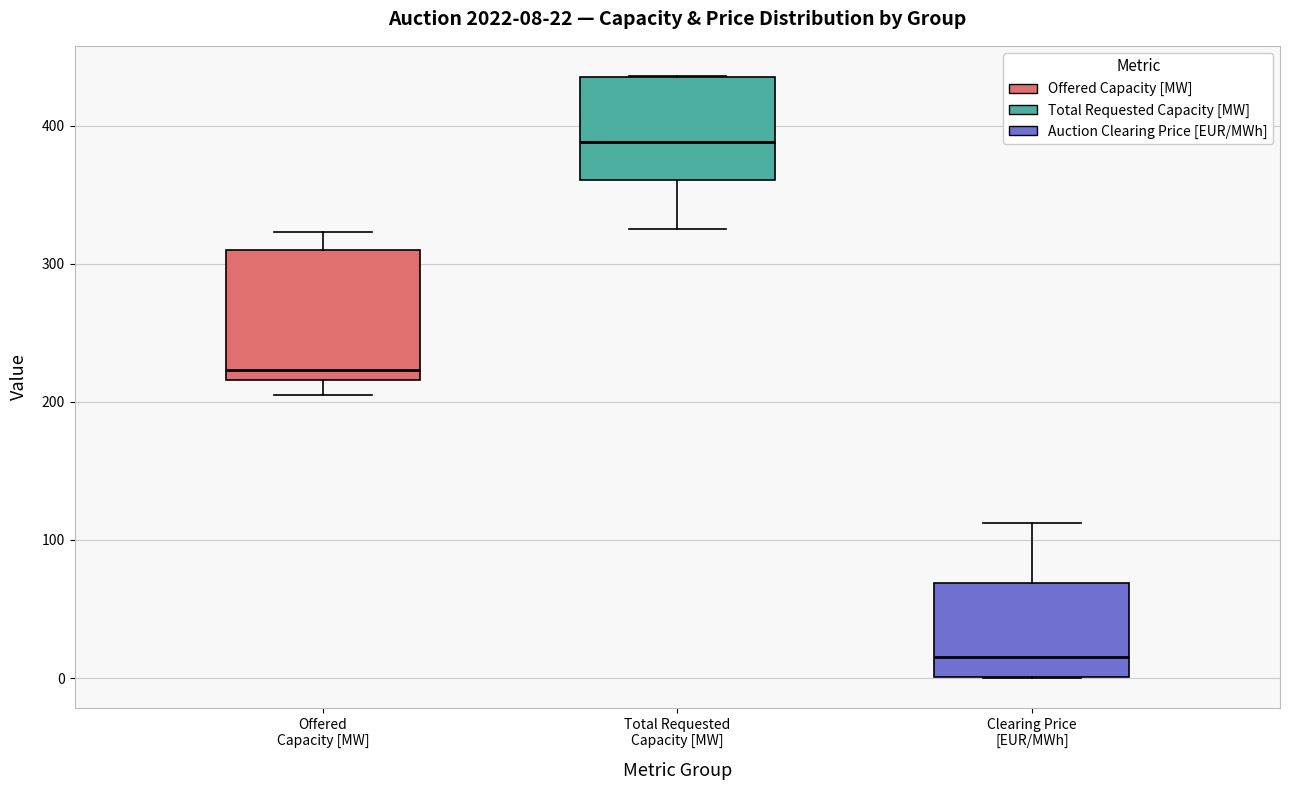

Which box's median line is the lowest?

Clearing Price [EUR/MWh]